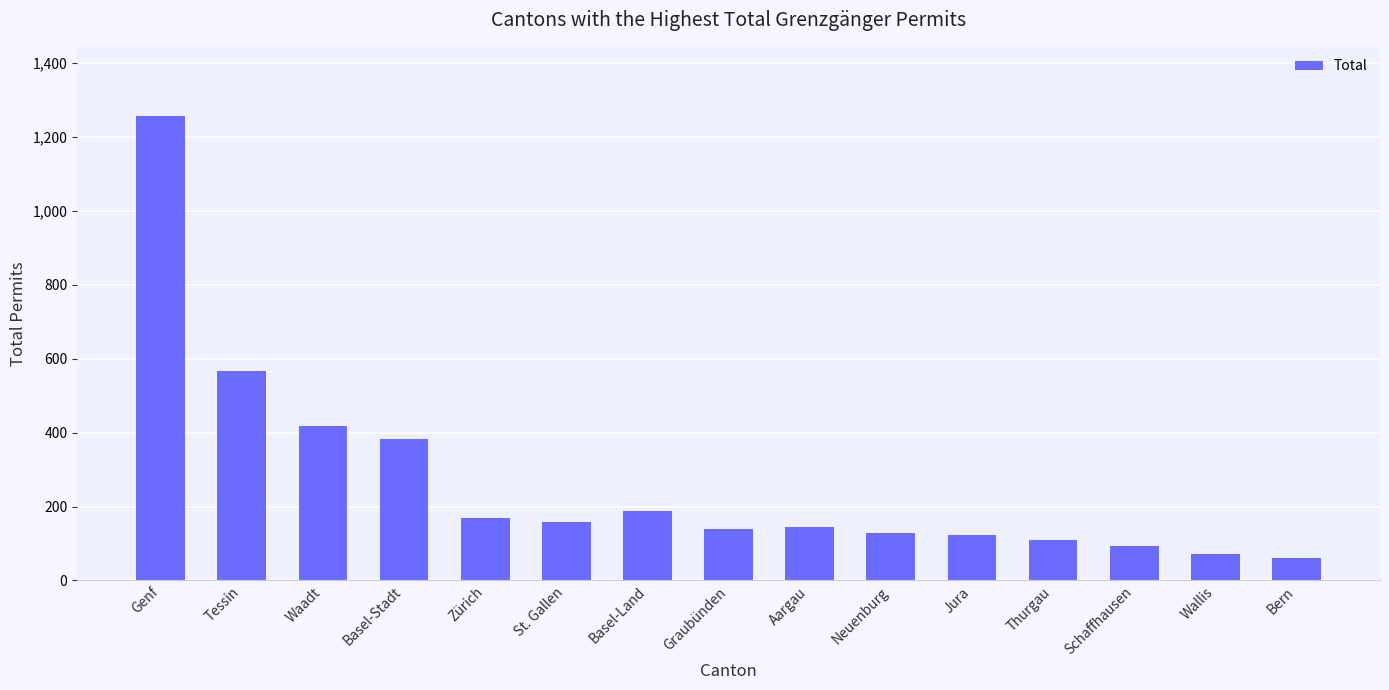

Which has a higher value, Wallis or Waadt?

Waadt